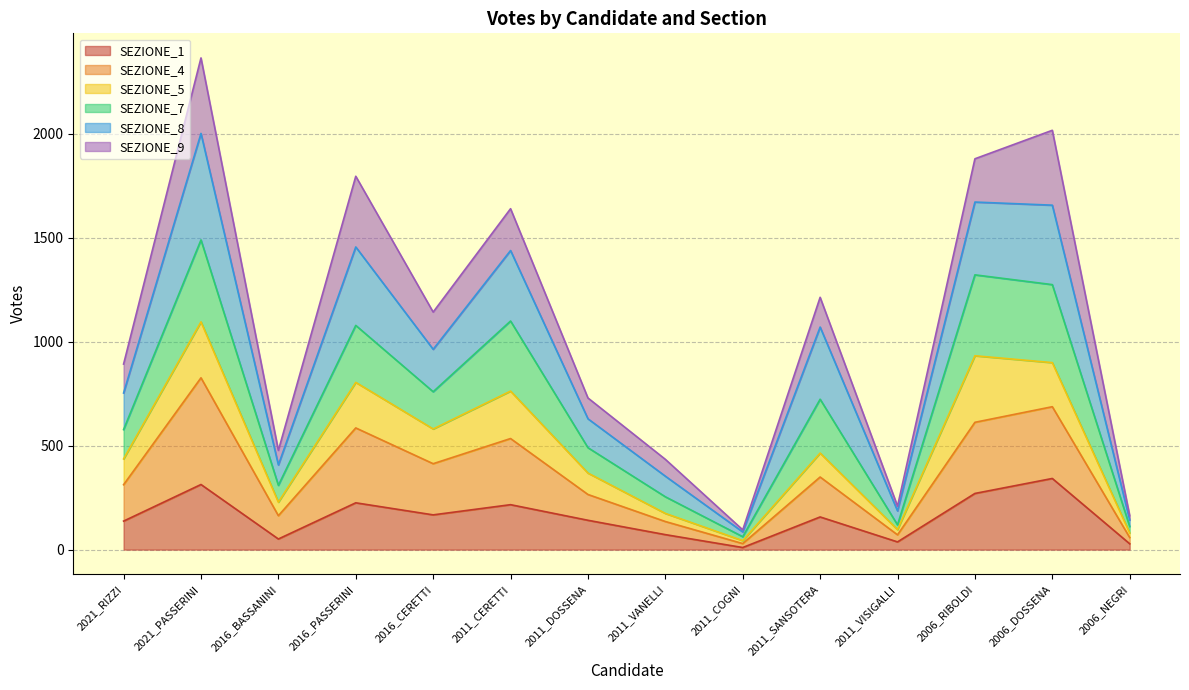

How many lines are shown in the chart?

6